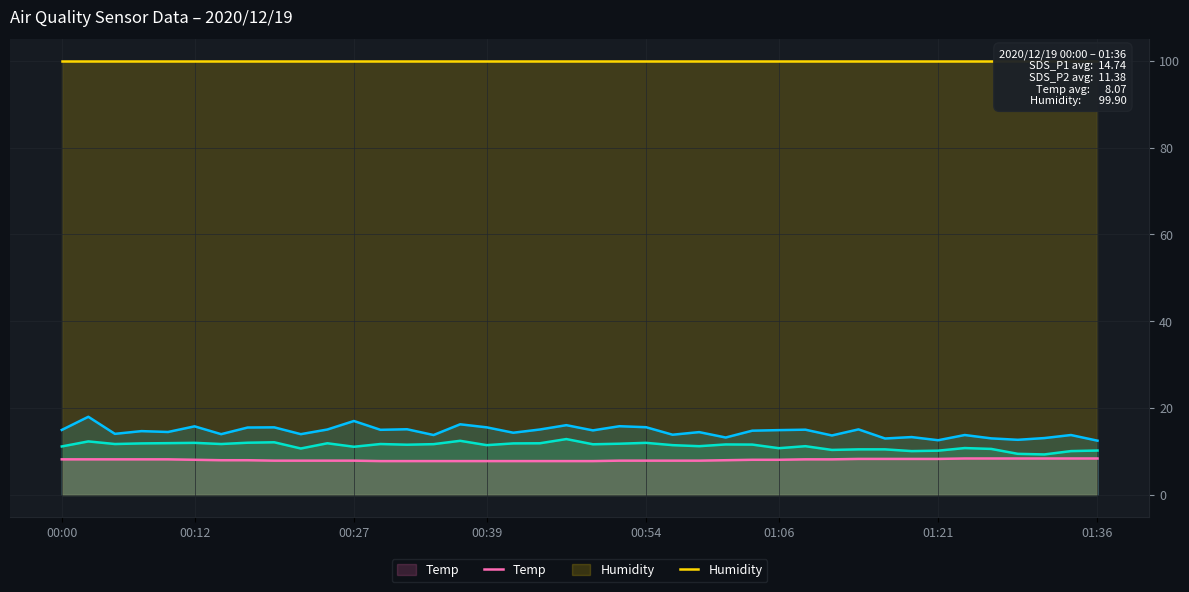

Reading left to right, extract all data points from this chart.

SDS_P1: 15.0	18.0	14.1	14.7	14.5	15.8	14.0	15.5	15.6	14.0	15.1	17.0	15.0	15.1	13.8	16.3	15.6	14.3	15.1	16.1	14.9	15.8	15.6	13.9	14.5	13.2	14.8	14.9	15.0	13.7	15.1	13.0	13.3	12.6	13.8	13.0	12.7	13.1	13.8	12.5
SDS_P2: 11.2	12.3	11.7	11.9	11.9	12.0	11.7	12.0	12.1	10.7	11.9	11.1	11.7	11.6	11.7	12.5	11.5	11.9	11.9	12.9	11.7	11.8	12.0	11.5	11.2	11.6	11.6	10.8	11.2	10.4	10.5	10.5	10.1	10.2	10.8	10.6	9.5	9.3	10.1	10.2
Temp: 8.2	8.2	8.2	8.2	8.2	8.1	8.0	8.0	7.9	7.9	7.9	7.9	7.8	7.8	7.8	7.8	7.8	7.8	7.8	7.8	7.8	7.9	7.9	7.9	7.9	8.0	8.1	8.1	8.2	8.2	8.3	8.3	8.3	8.3	8.4	8.4	8.4	8.4	8.4	8.4
Humidity: 99.9	99.9	99.9	99.9	99.9	99.9	99.9	99.9	99.9	99.9	99.9	99.9	99.9	99.9	99.9	99.9	99.9	99.9	99.9	99.9	99.9	99.9	99.9	99.9	99.9	99.9	99.9	99.9	99.9	99.9	99.9	99.9	99.9	99.9	99.9	99.9	99.9	99.9	99.9	99.9